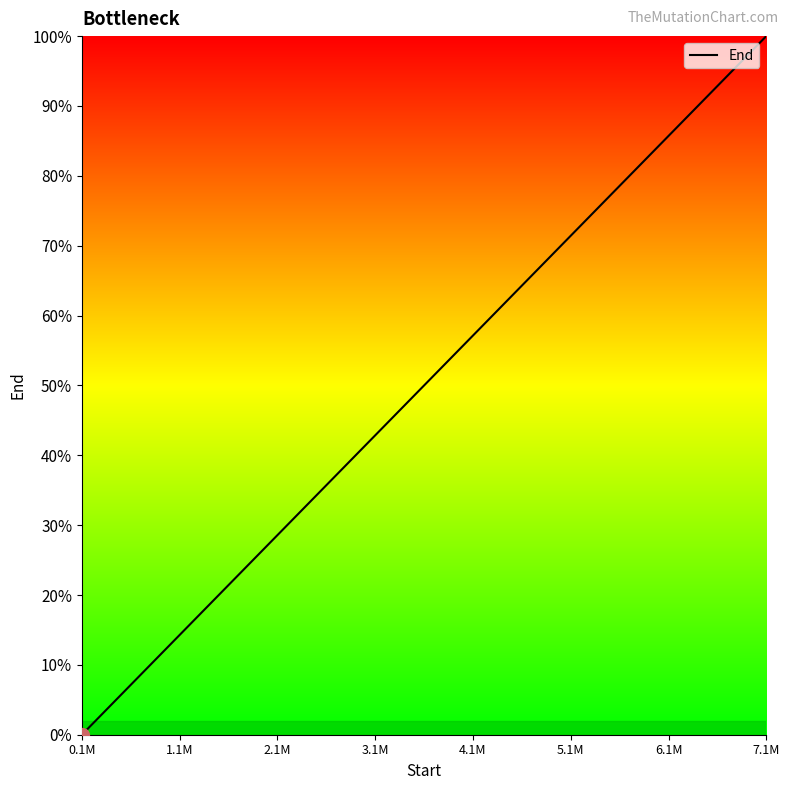

What is the maximum value shown in the chart?

100.0